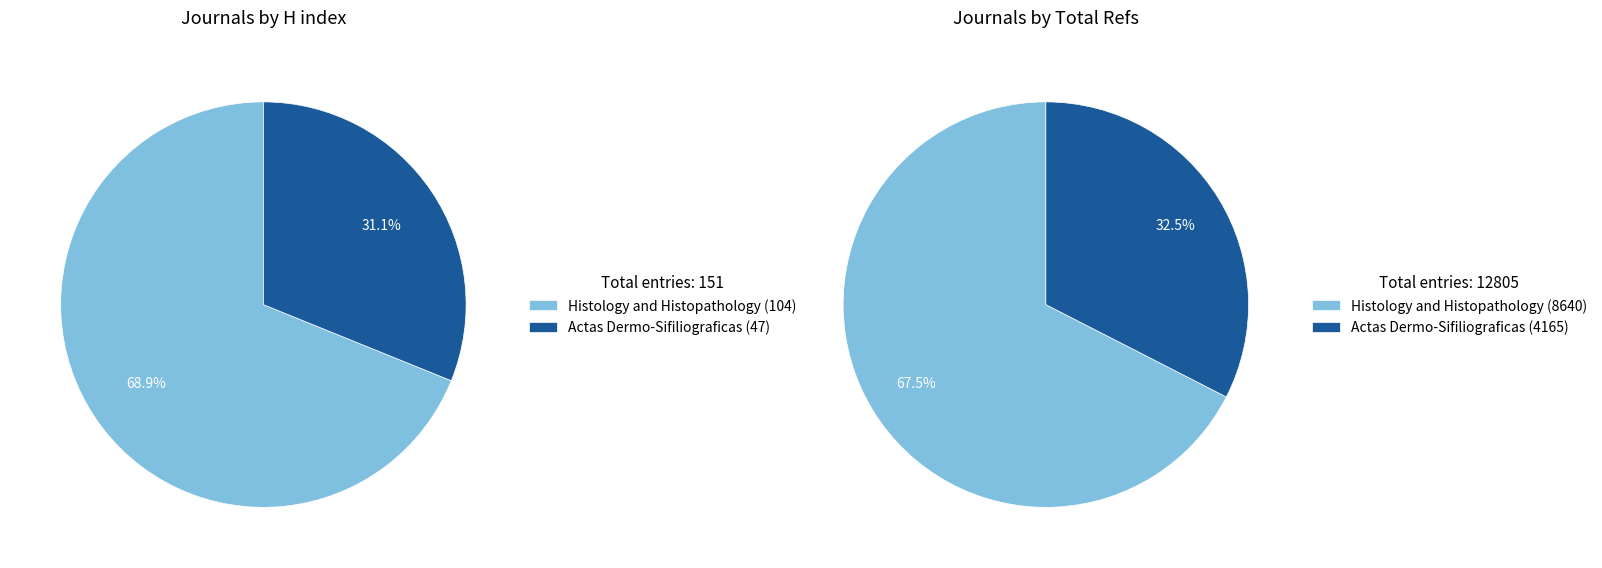

Combined, what portion of the pie is Histology and Histopathology and Actas Dermo-Sifiliograficas?

100.0%